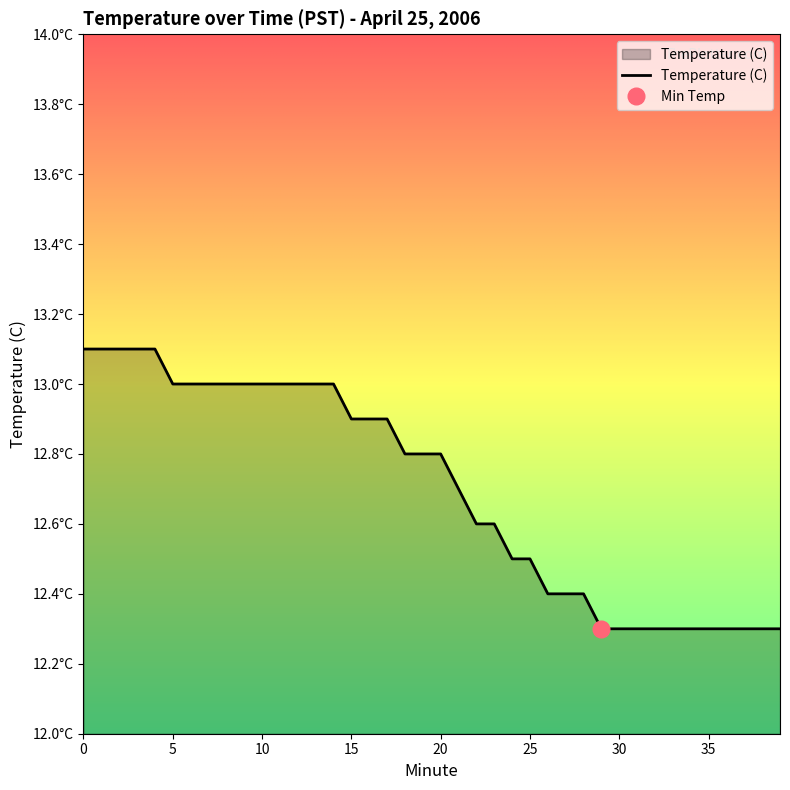

What is the value of the 2nd point from the left?

13.1